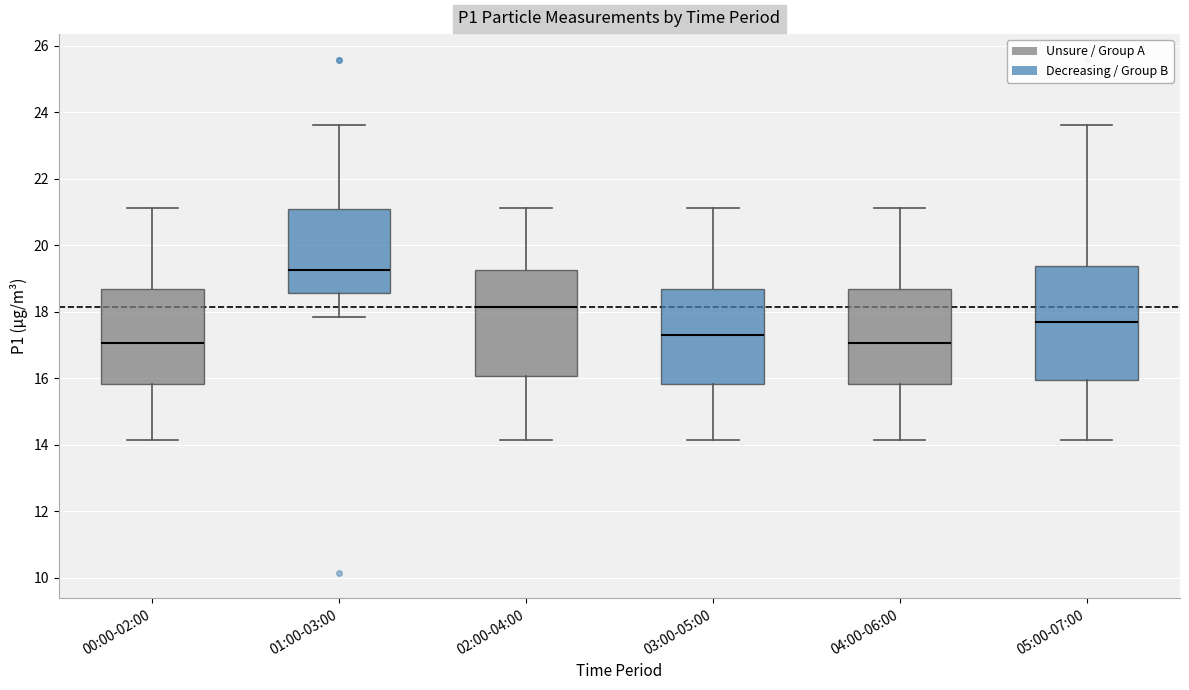

Comparing the boxes themselves (not the whiskers), which one is the tallest?

05:00-07:00